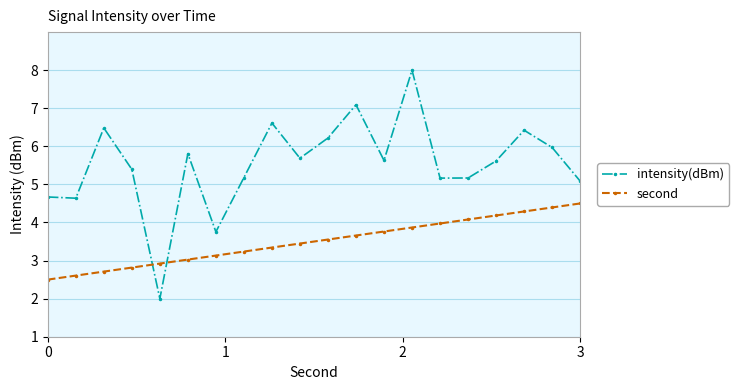

Which series has the largest total across all categories?

intensity(dBm)